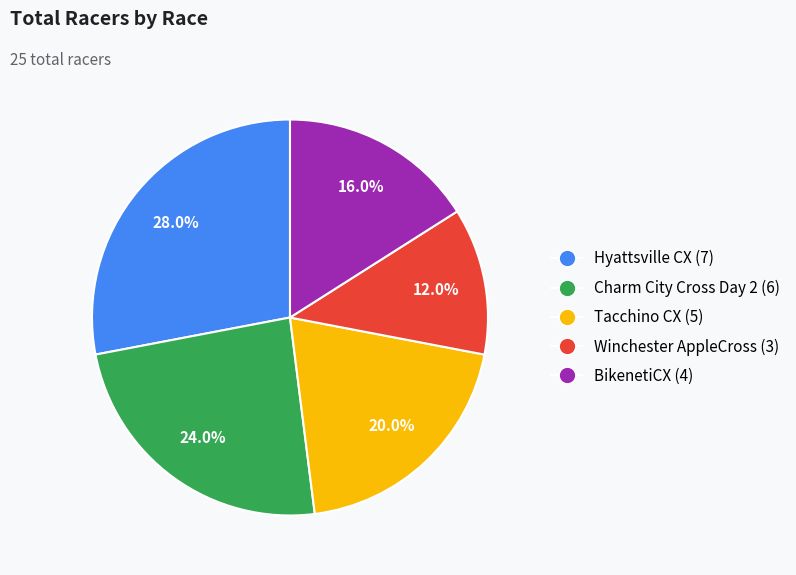

Rank the categories by value from lowest to highest.

Winchester AppleCross, BikenetiCX, Tacchino CX, Charm City Cross Day 2, Hyattsville CX